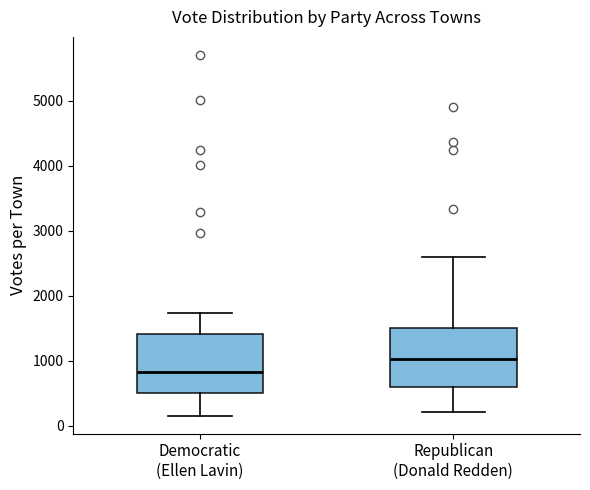

Reading left to right, read every box against the y-axis: the position of its median line, the range the box covers, and the ends of its whiskers. The values are not printed on the chart, so give them approximately, as read against the axis.

Democratic (Ellen Lavin): median 800, box 500 to 1400, whiskers 200 to 1700
Republican (Donald Redden): median 1000, box 600 to 1500, whiskers 200 to 2600